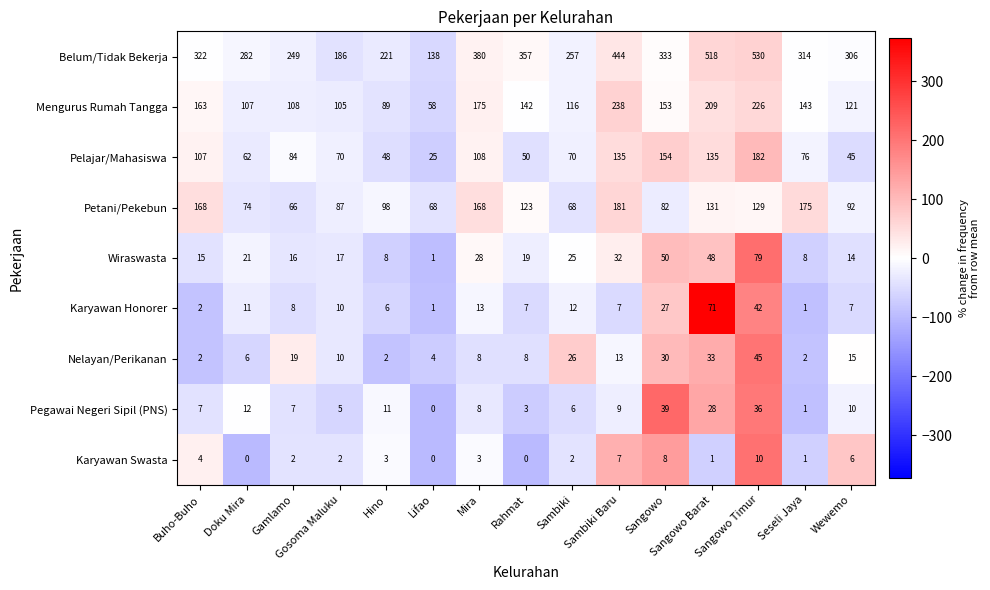

At which label does Karyawan Honorer first exceed 8?

Doku Mira